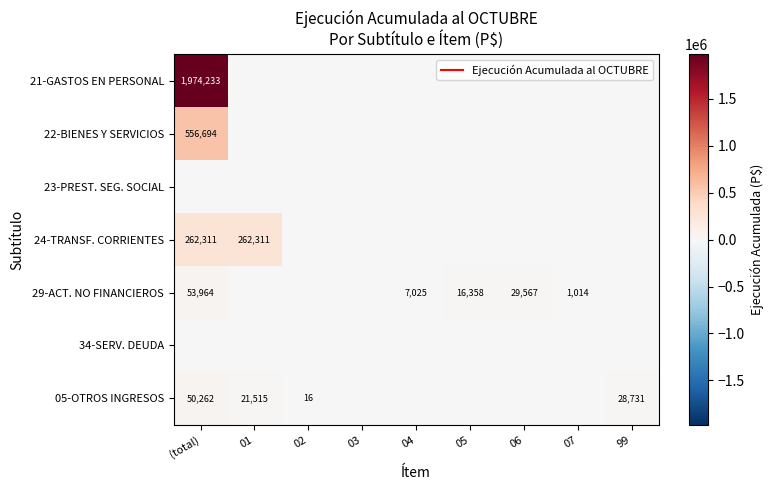

What is the spread (max minus min) of values at 02?

16